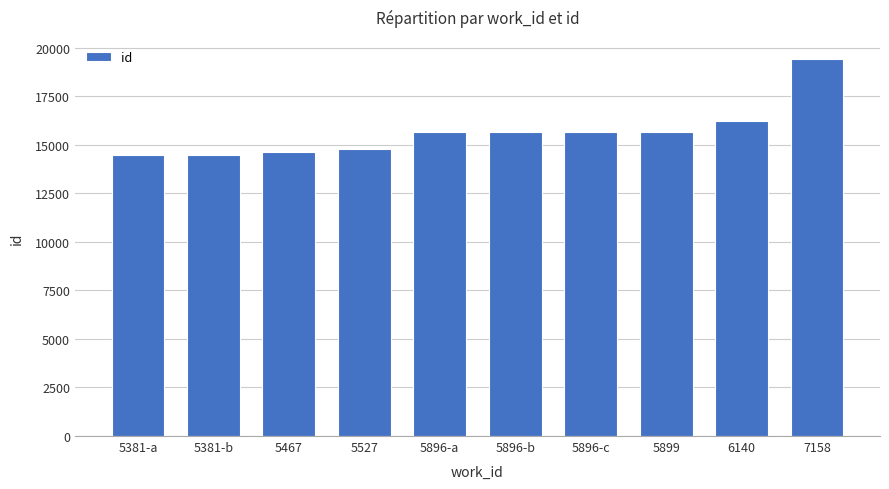

What is the maximum value shown in the chart?

19428